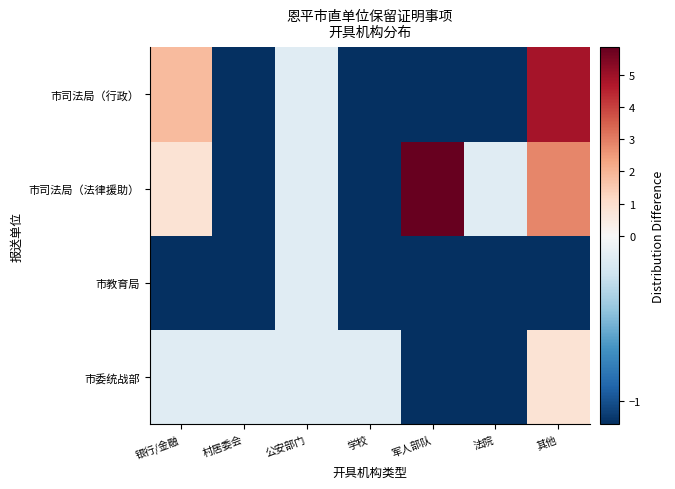

Count the number of data series in this chart.

4